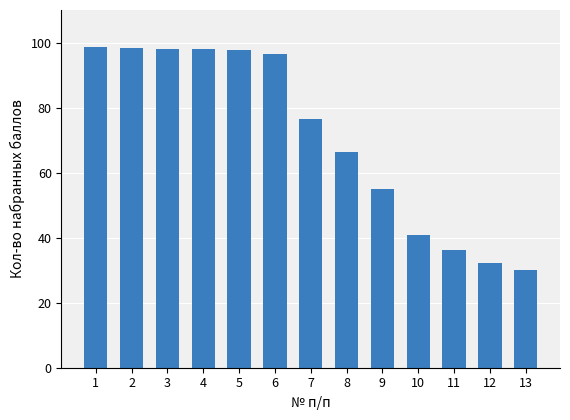

What is the difference between the maximum and second lowest values?

66.3